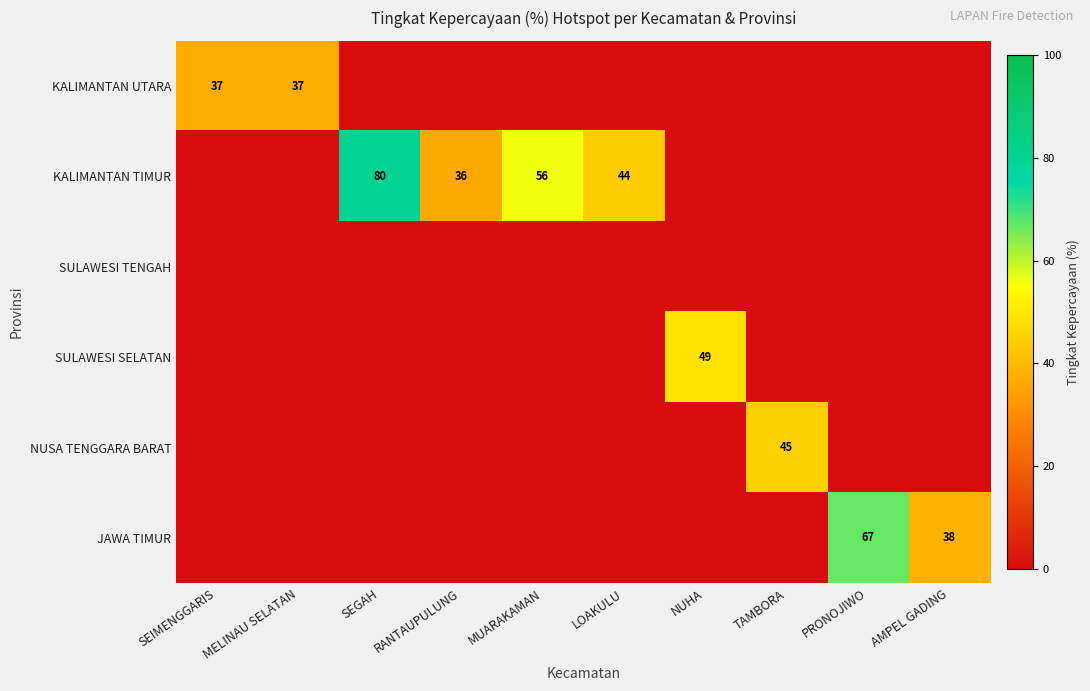

Is it true that KALIMANTAN UTARA equals 14 at MELINAU SELATAN?

False